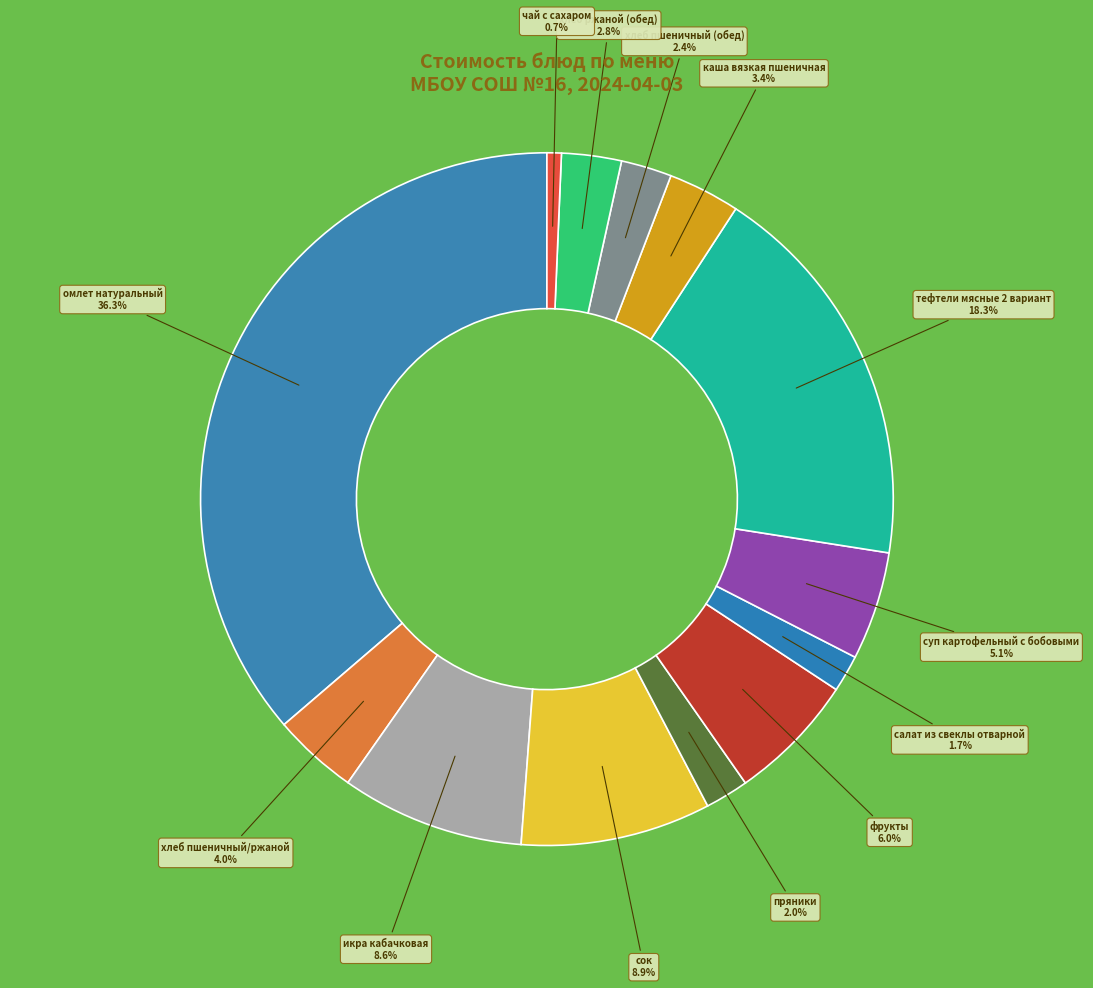

How many slices are in this pie chart?

13